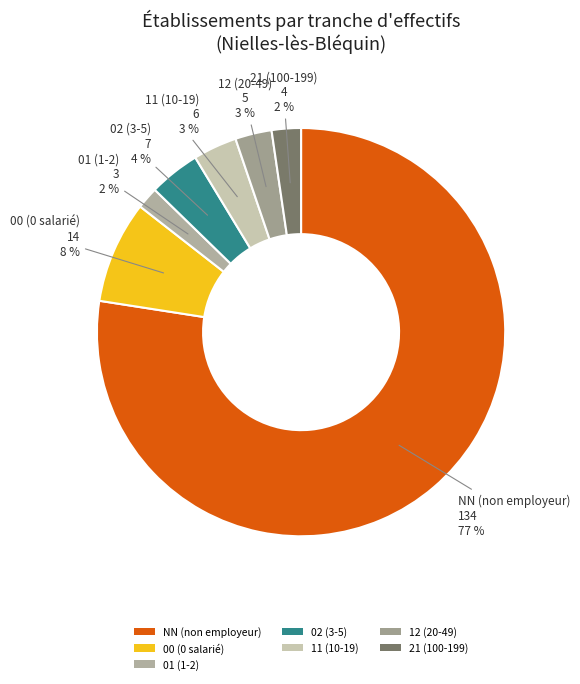

Which slice is the smallest?

01